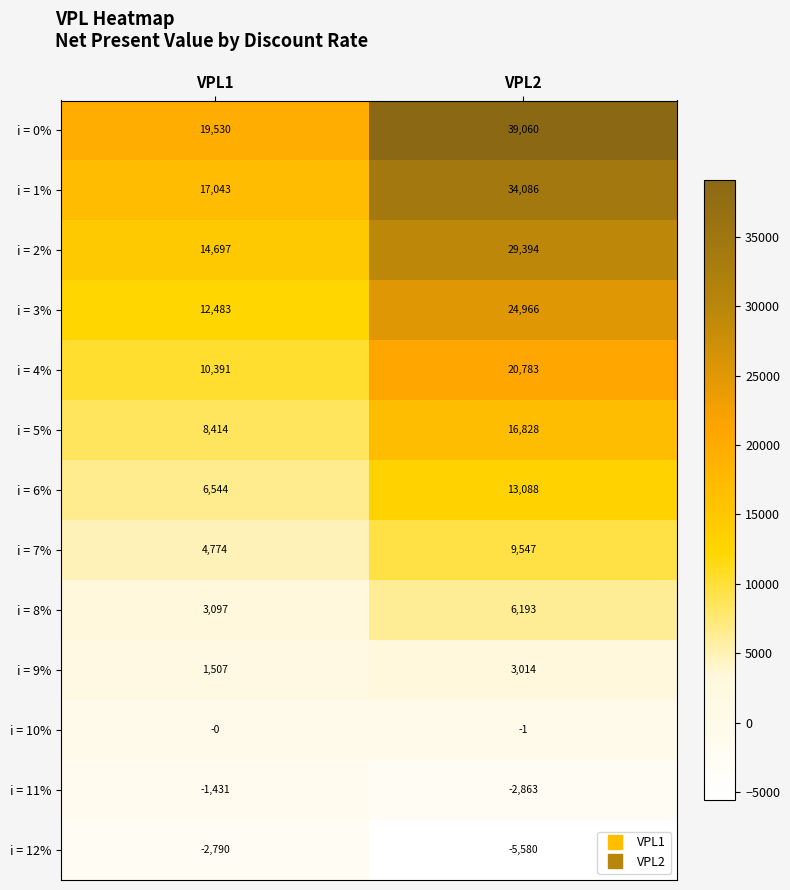

What is the difference between the maximum and minimum values in the i = 11% series?

1432